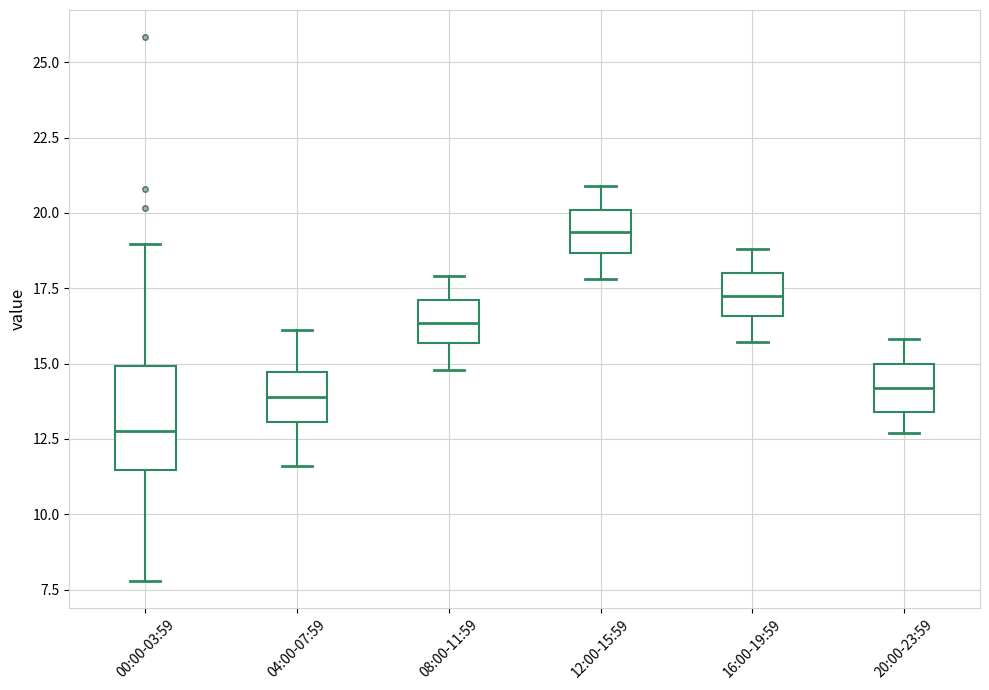

Where is the upper edge of the box for 12:00-15:59 on the y-axis? The values are not printed on the chart, so give them approximately, as read against the axis.

20.0